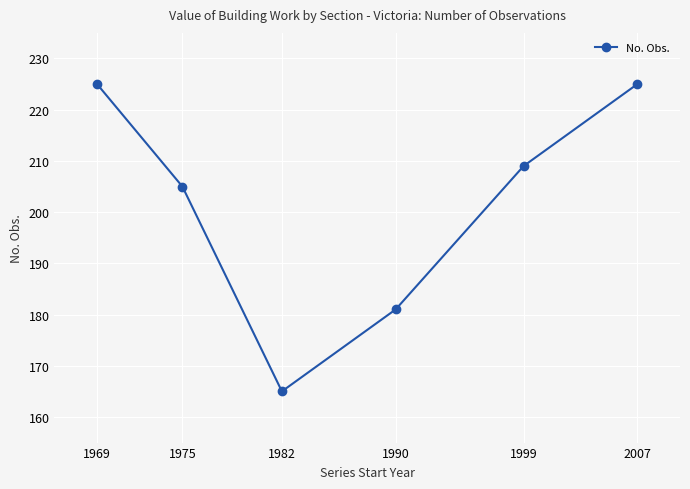

What is the minimum value shown in the chart?

165